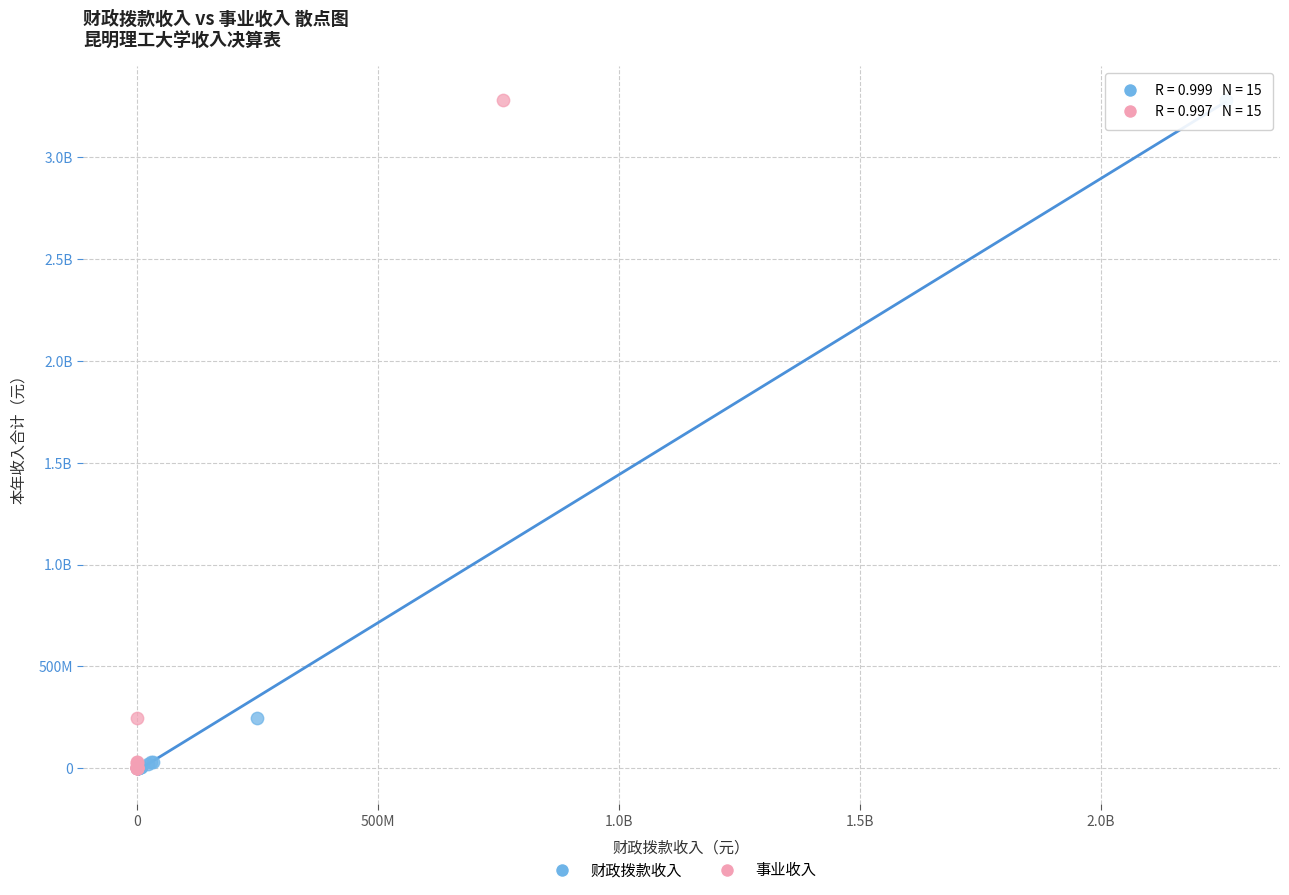

What are all the series names shown in the legend?

财政拨款收入, 事业收入